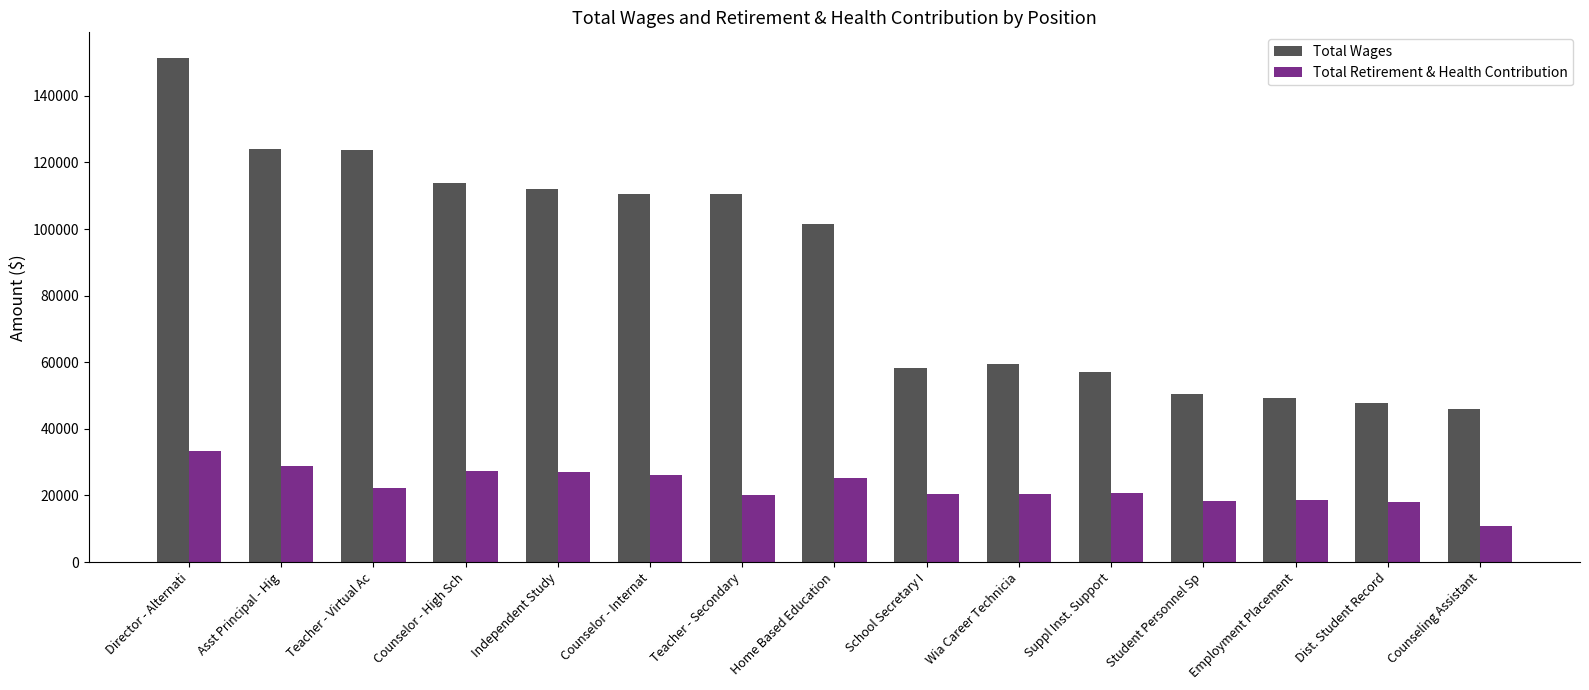

Rank the series at Dist. Student Record from lowest to highest value.

Total Retirement & Health Contribution, Total Wages